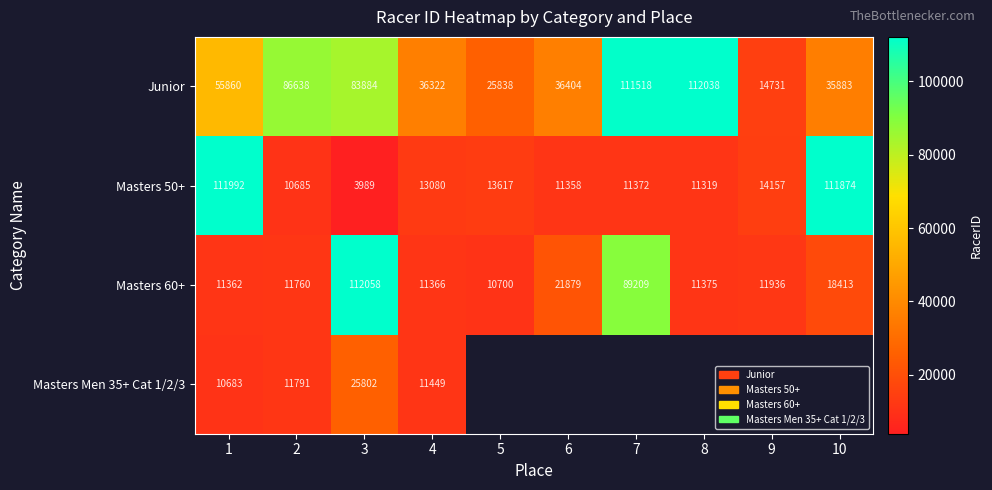

Which category has the lowest value in the Masters 60+ series?

5